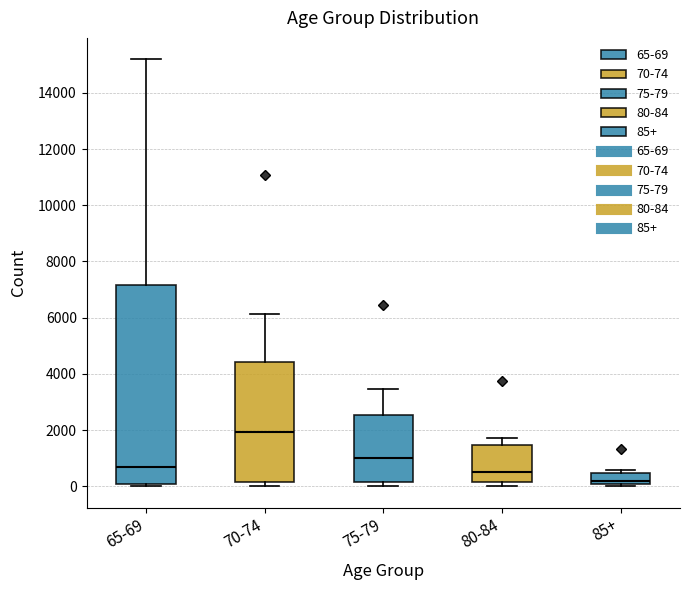

Comparing the boxes themselves (not the whiskers), which one is the tallest?

65-69